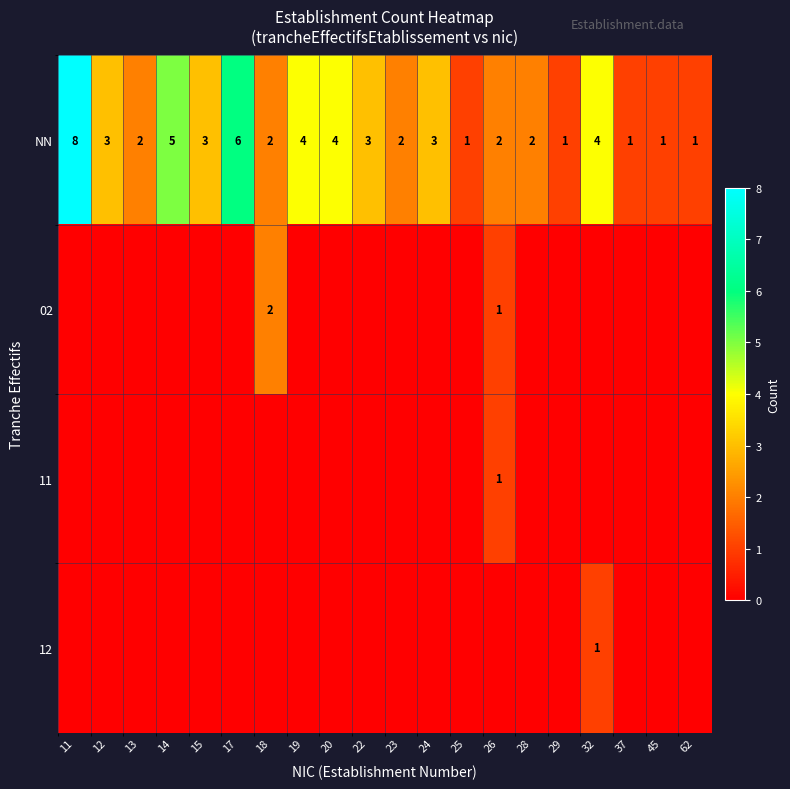

What is the total value across all series at 45?

1